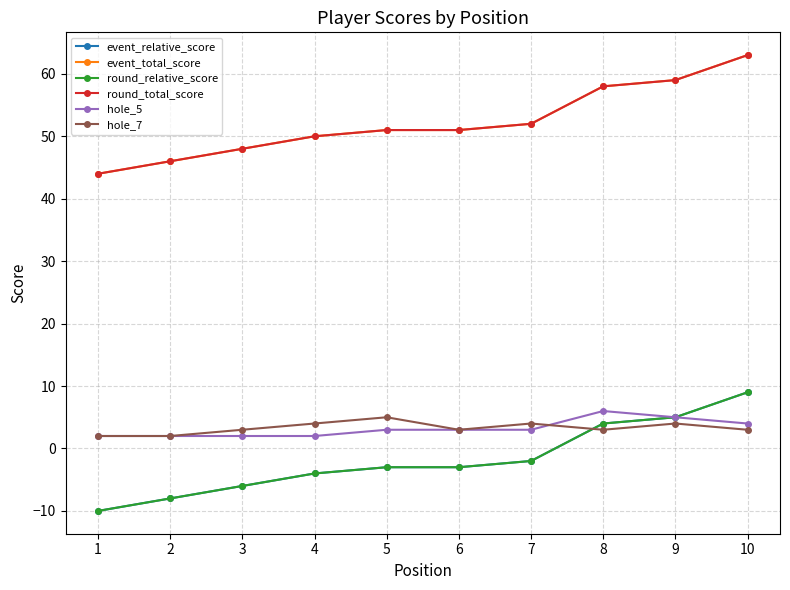

Is this an area chart (filled region under the line)?

No